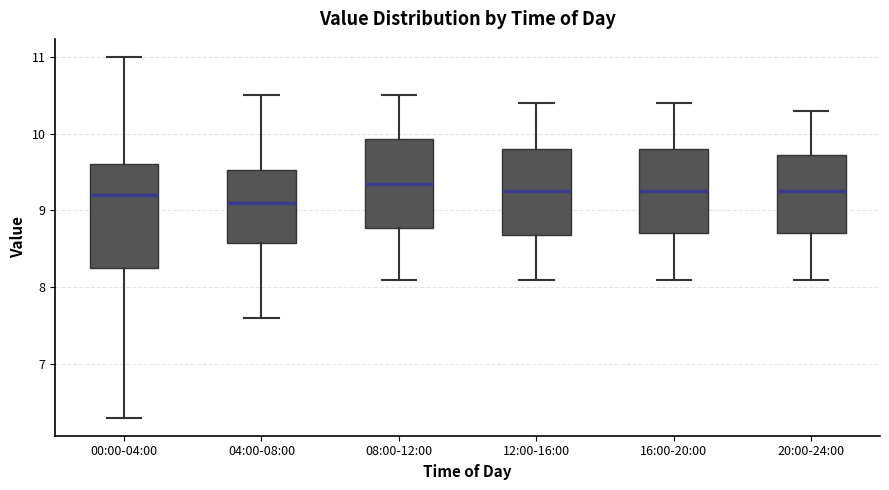

Reading left to right, transcribe this box plot: for each box, give where its median line is, the range the box spans, and where its two whiskers end, as read against the y-axis. The values are not printed on the chart, so give them approximately, as read against the axis.

00:00-04:00: median 9.2, box 8.3 to 9.6, whiskers 6.3 to 11.0
04:00-08:00: median 9.1, box 8.6 to 9.5, whiskers 7.6 to 10.5
08:00-12:00: median 9.4, box 8.8 to 9.9, whiskers 8.1 to 10.5
12:00-16:00: median 9.3, box 8.7 to 9.8, whiskers 8.1 to 10.4
16:00-20:00: median 9.3, box 8.7 to 9.8, whiskers 8.1 to 10.4
20:00-24:00: median 9.3, box 8.7 to 9.7, whiskers 8.1 to 10.3